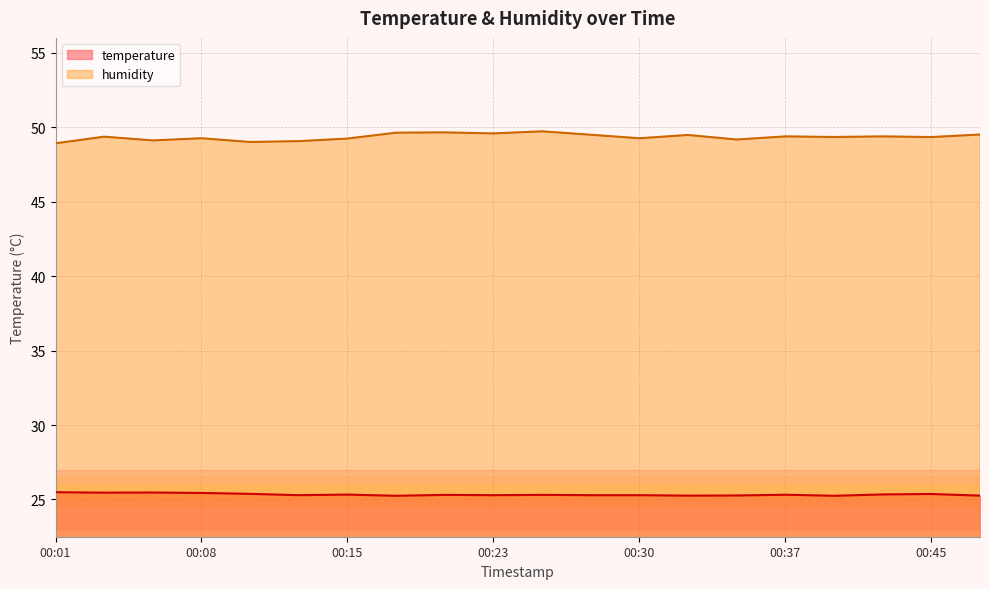

Between 00:01 and 00:42, which series saw the biggest shift?

humidity